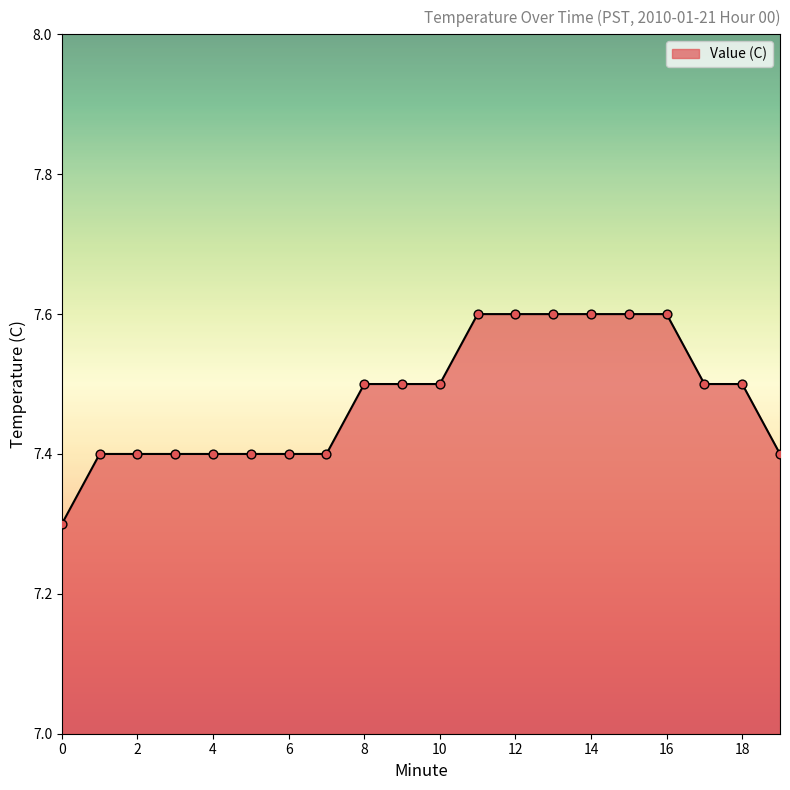

What is the maximum value shown in the chart?

7.6